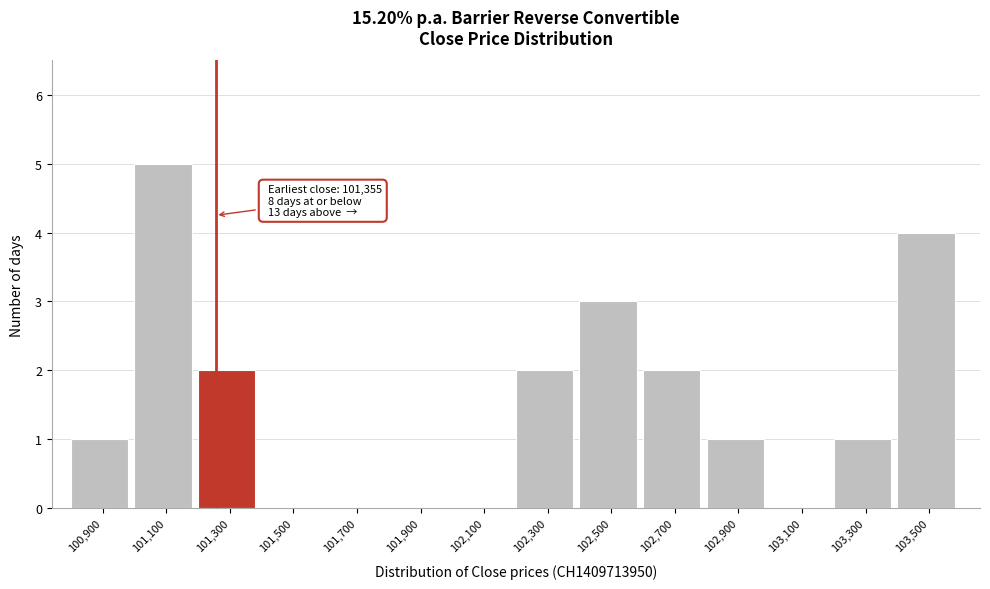

Reading left to right, extract all data points from this chart.

100,900=1	101,100=5	101,300=2	101,500=0	101,700=0	101,900=0	102,100=0	102,300=2	102,500=3	102,700=2	102,900=1	103,100=0	103,300=1	103,500=4